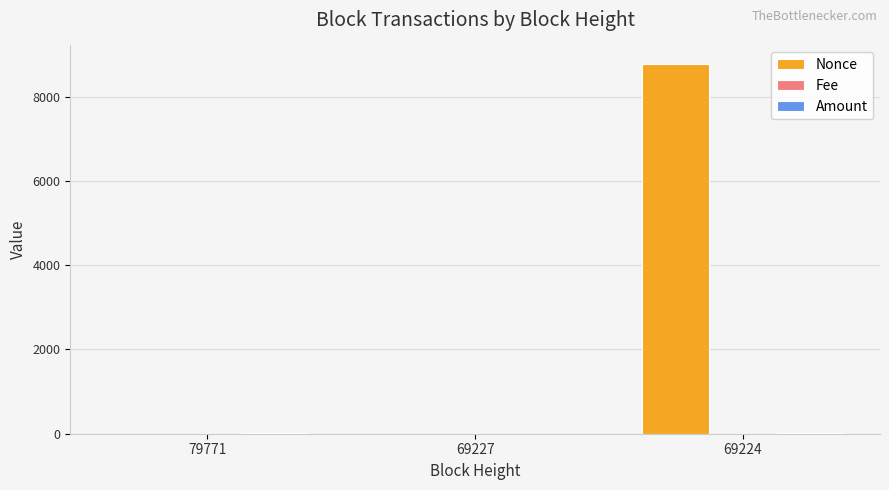

Which label corresponds to the largest value in the chart?

69224